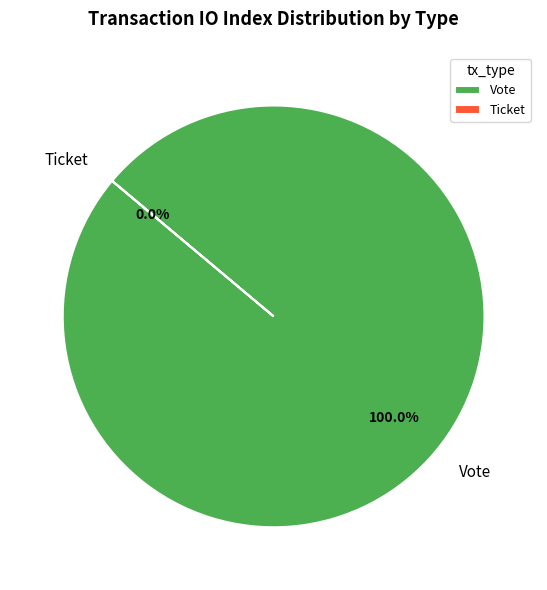

True or false: Vote accounts for 99% of the total.

False